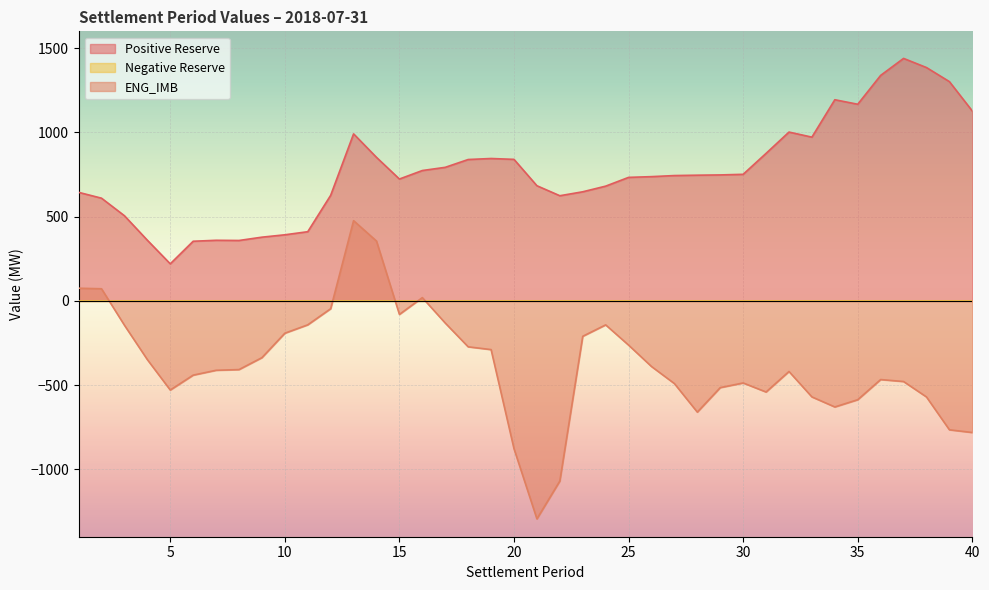

Rank the categories by Positive Reserve value from highest to lowest.

37, 38, 36, 39, 34, 35, 40, 32, 13, 33, 31, 14, 19, 20, 18, 17, 16, 30, 29, 28, 27, 26, 25, 15, 21, 24, 23, 1, 12, 22, 2, 3, 11, 10, 9, 4, 7, 8, 6, 5